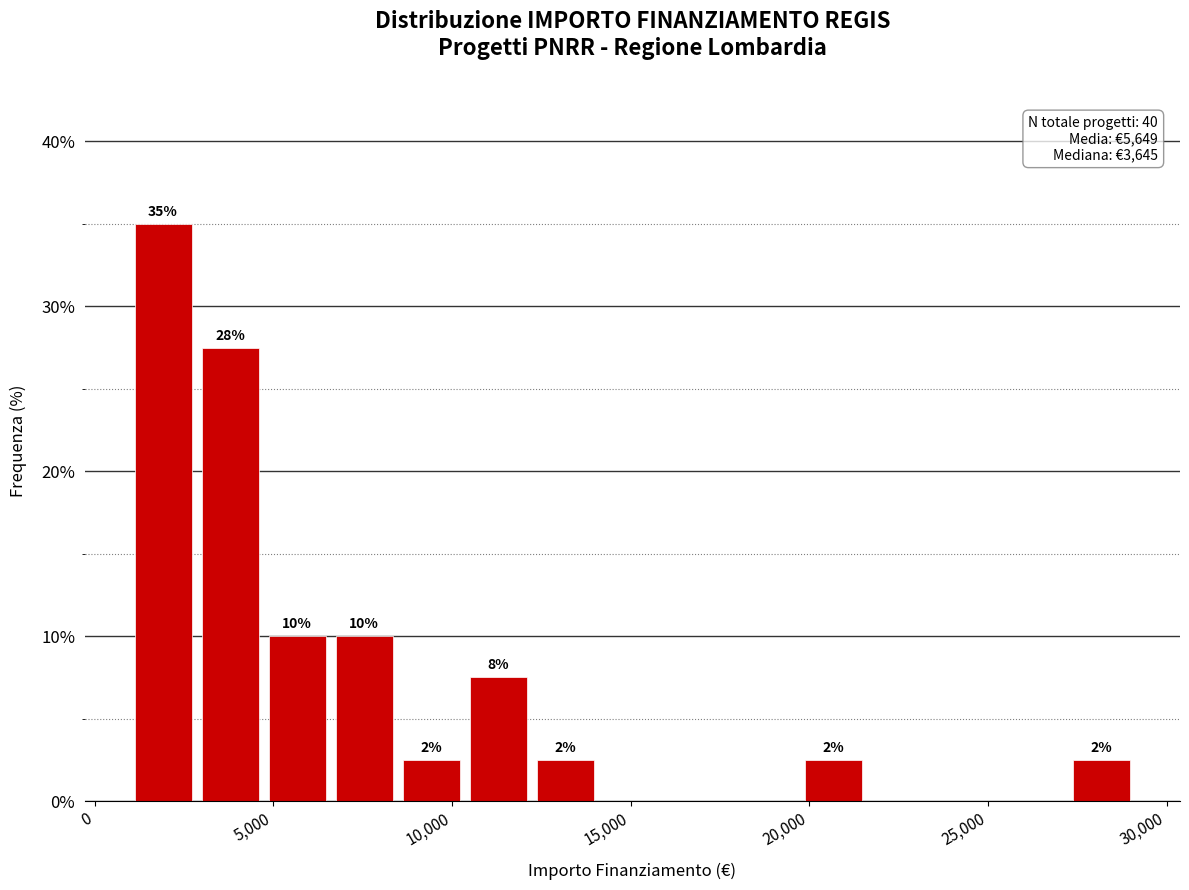

Read against the x-axis, roughly where is the centre of the tallest bar?

2000